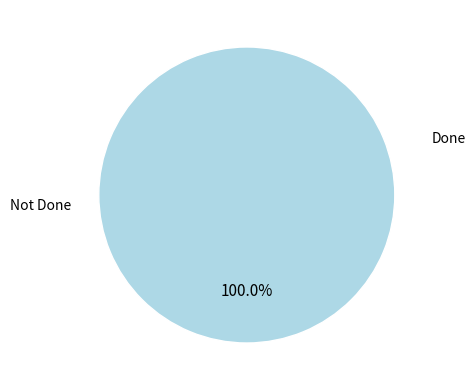

What percentage is NOT represented by 1807?

100.0%